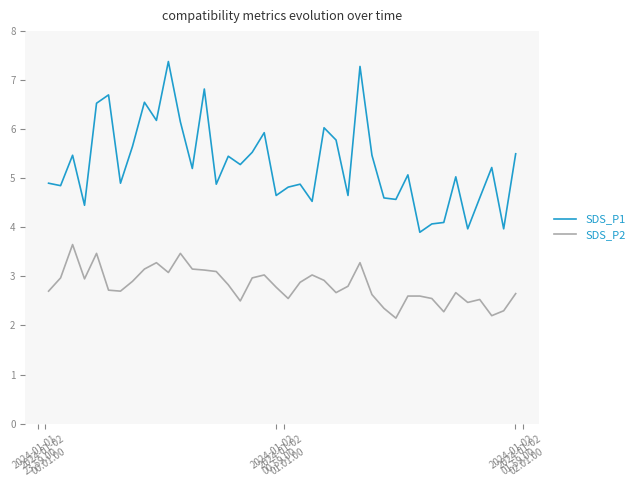

Which series has the widest spread of values?

SDS_P1